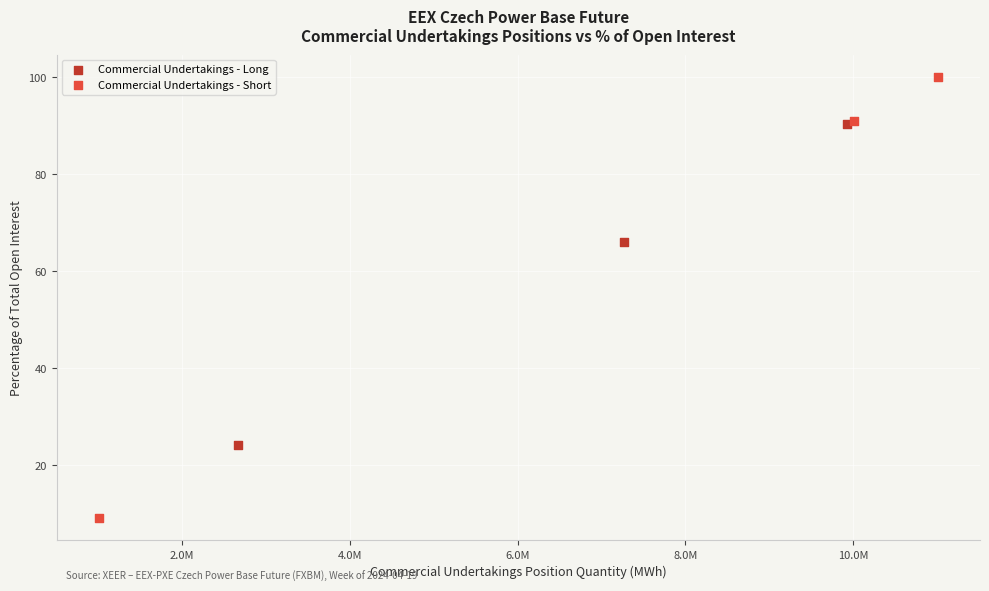

Which series has the widest spread of Y values?

Commercial Undertakings - Short